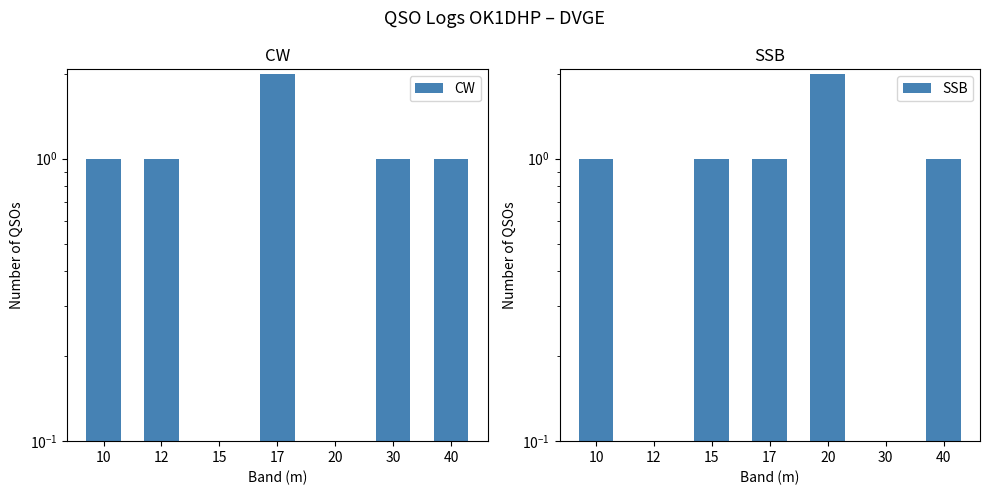

List the series in order of their peak value, highest first.

CW, SSB